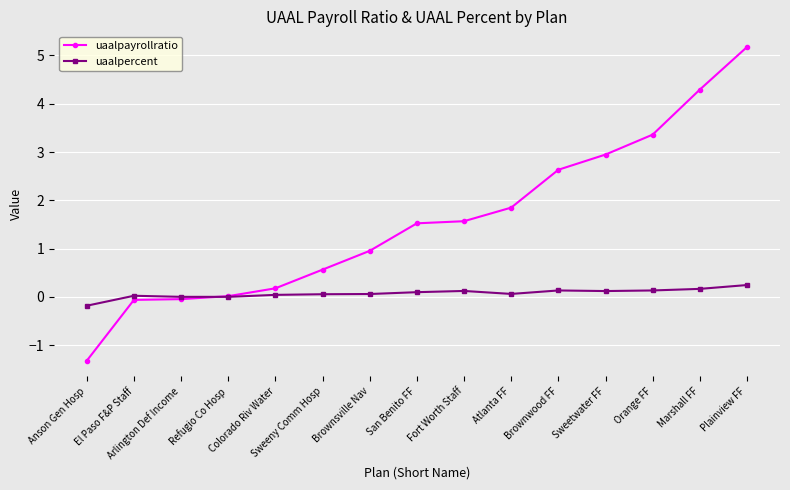

What is the value of the uaalpercent point at the 1st from the left?

-0.2